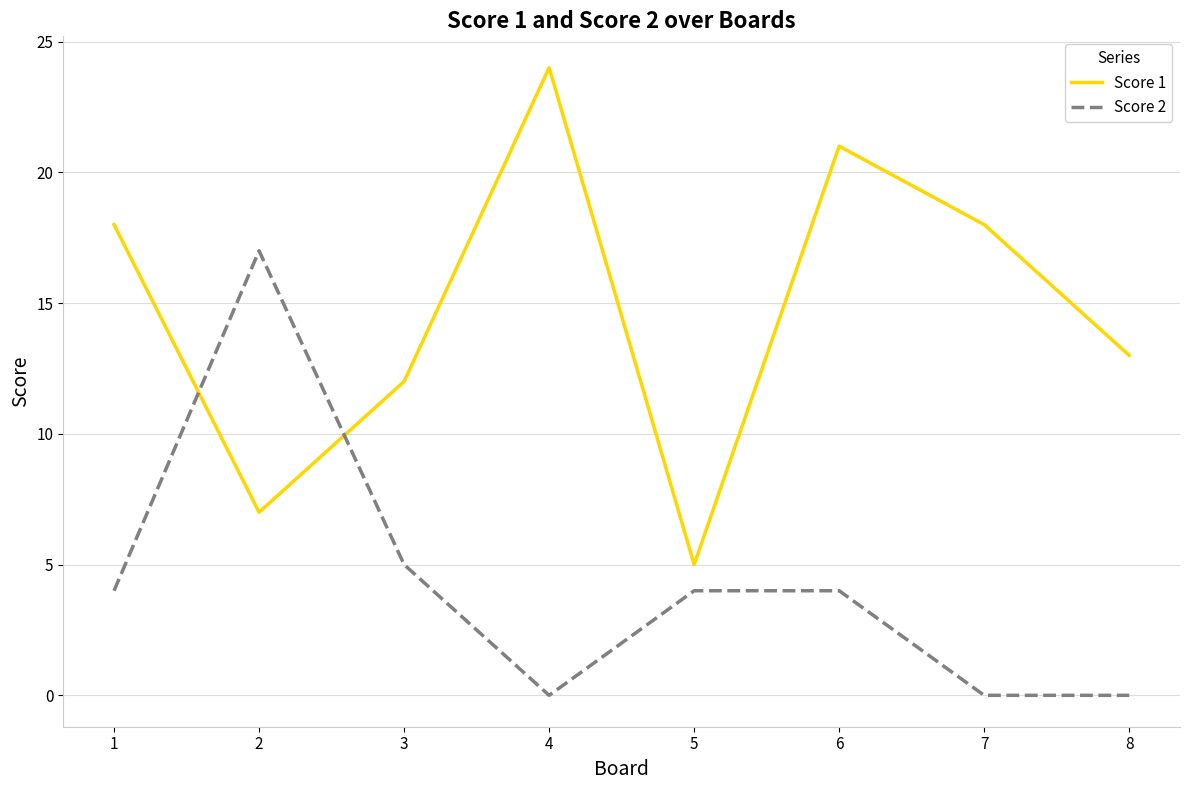

Is this an area chart (filled region under the line)?

No